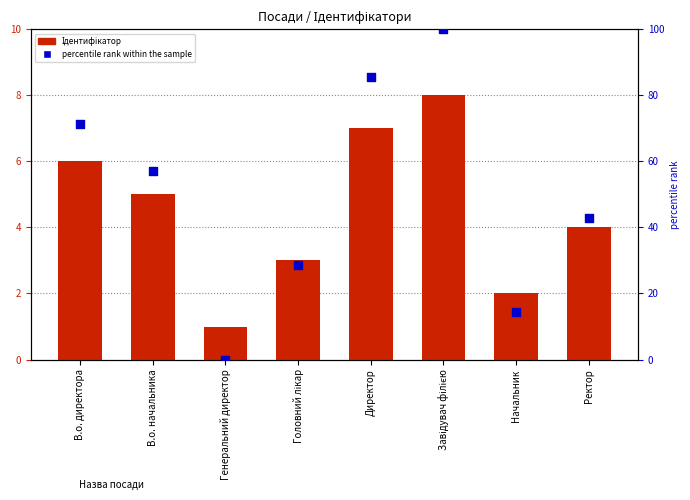

At how many categories does at least one series exceed 31?

5